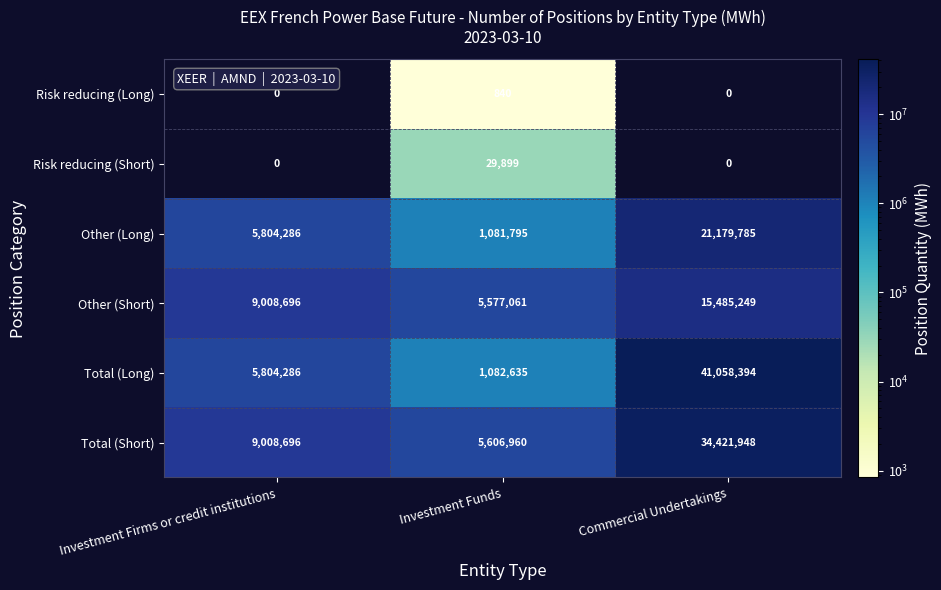

What is the spread (max minus min) of values at Investment Funds?

5606120